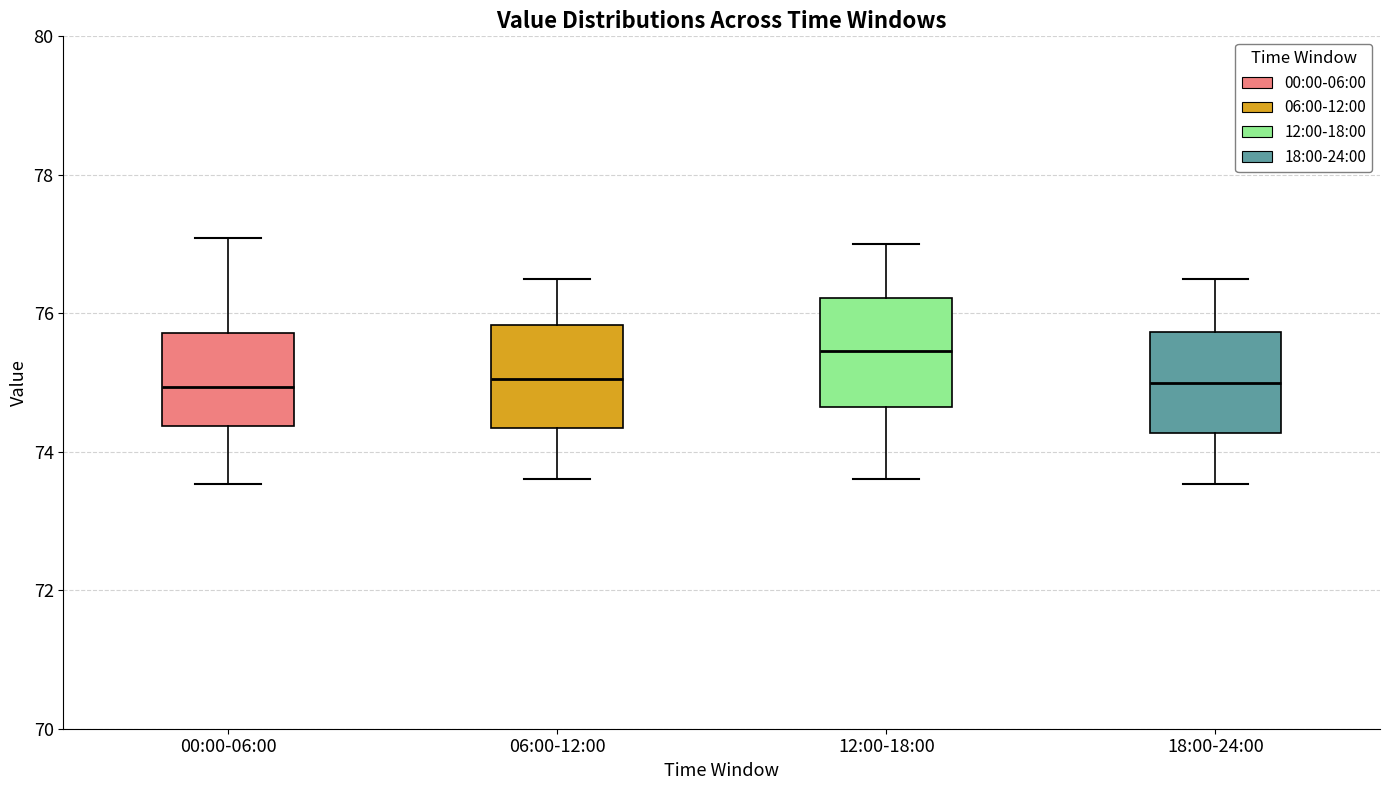

Reading left to right, read every box against the y-axis: the position of its median line, the range the box covers, and the ends of its whiskers. The values are not printed on the chart, so give them approximately, as read against the axis.

00:00-06:00: median 75.0, box 74.4 to 75.8, whiskers 73.6 to 77.0
06:00-12:00: median 75.0, box 74.4 to 75.8, whiskers 73.6 to 76.6
12:00-18:00: median 75.4, box 74.6 to 76.2, whiskers 73.6 to 77.0
18:00-24:00: median 75.0, box 74.2 to 75.8, whiskers 73.6 to 76.6